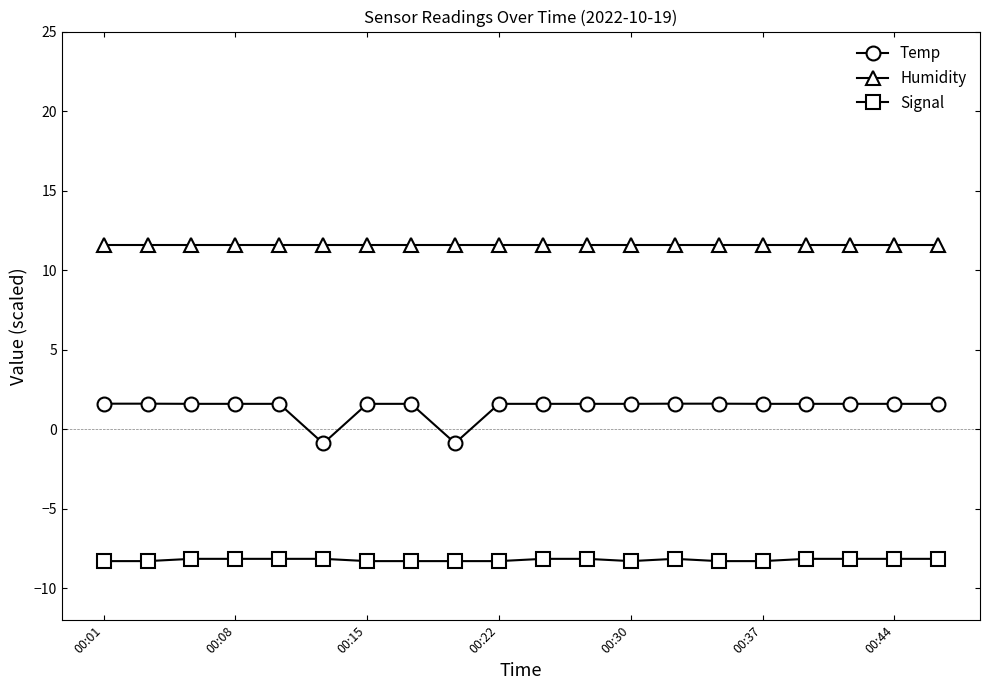

Which series has the largest range (max minus min)?

Temp